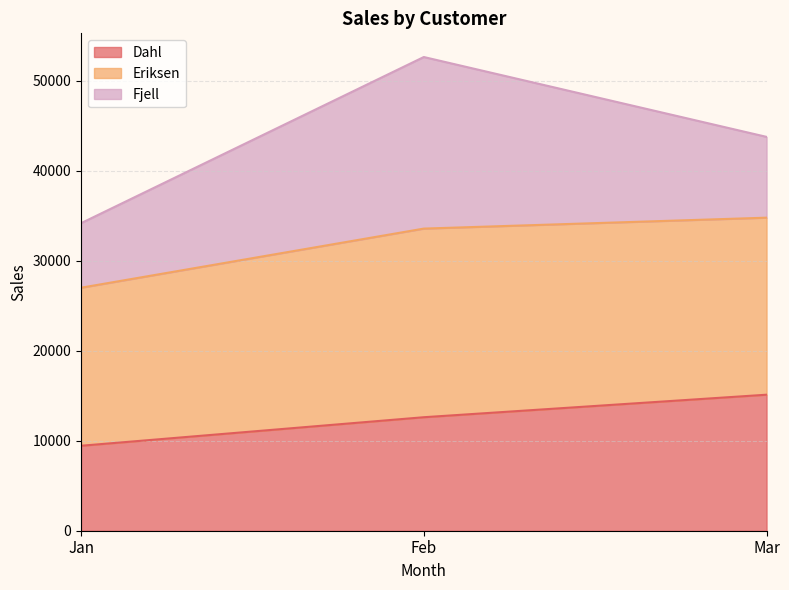

At which category is the sum across all series the highest?

Feb